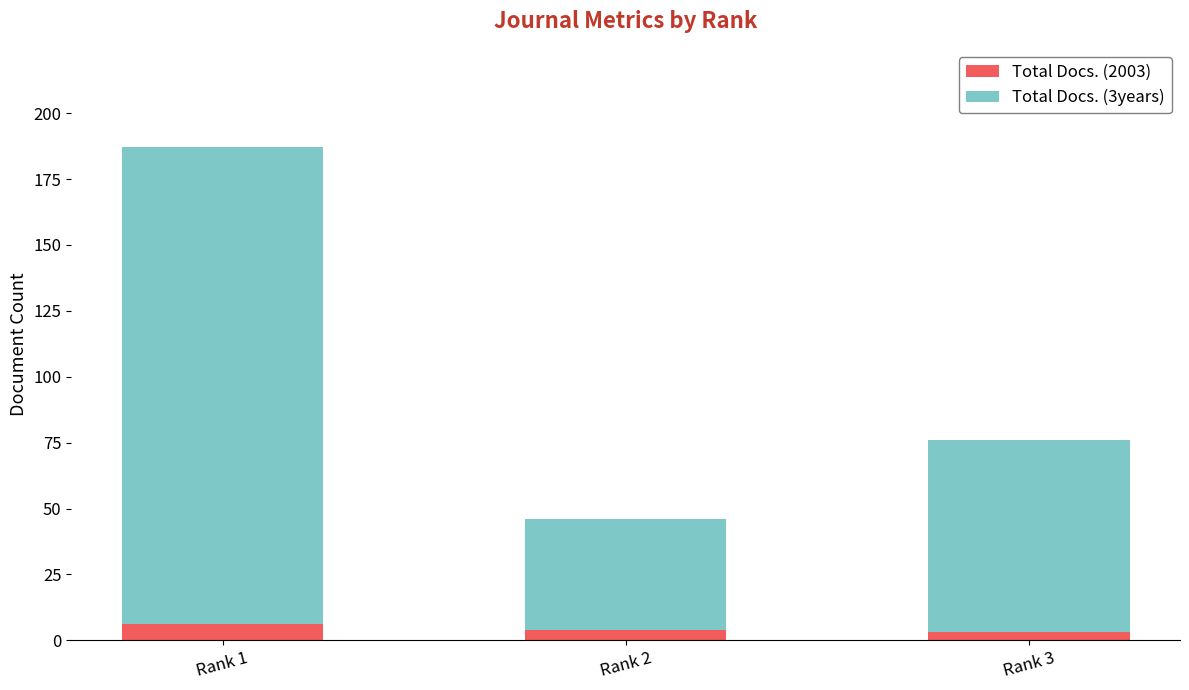

What is the maximum value for Total Docs. (2003)?

6